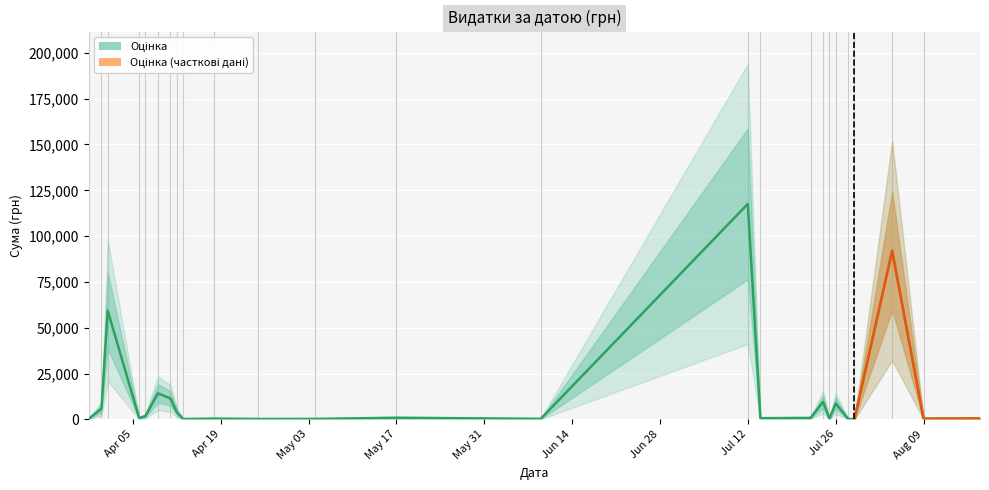

Where is the data nearest to the value 58790?

30